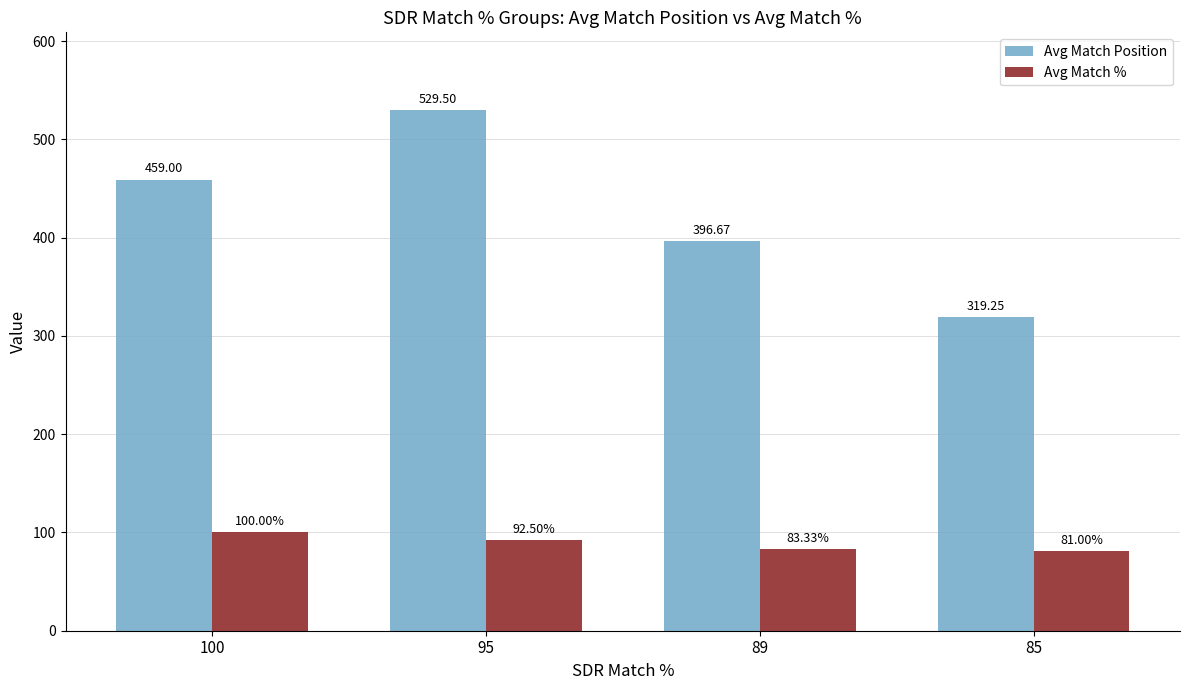

Which series has the widest spread of values?

Avg Match Position